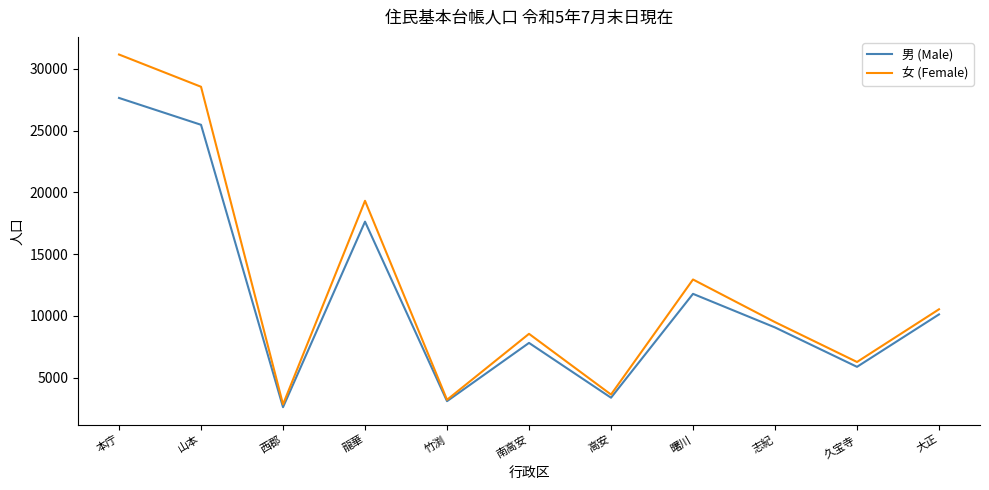

What is the maximum value shown in the chart?

31154